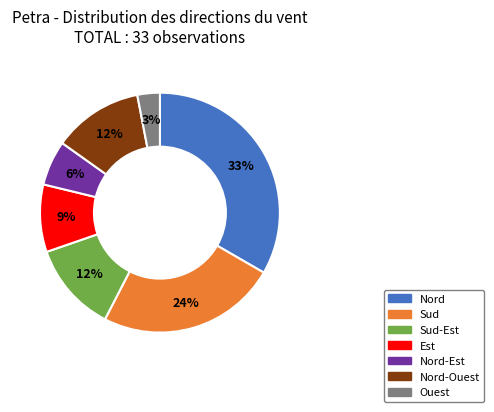

Is there any slice that represents more than half of the pie?

No